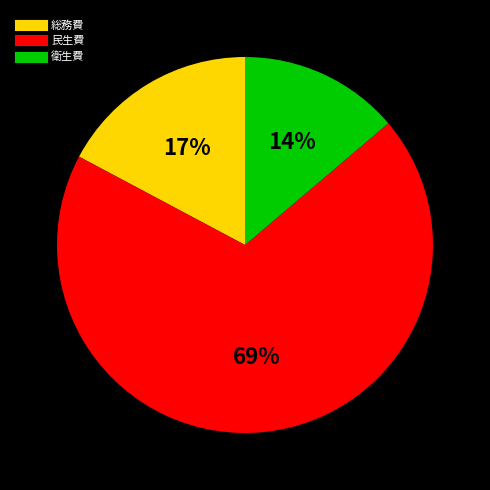

What is the largest slice in the pie chart?

民生費